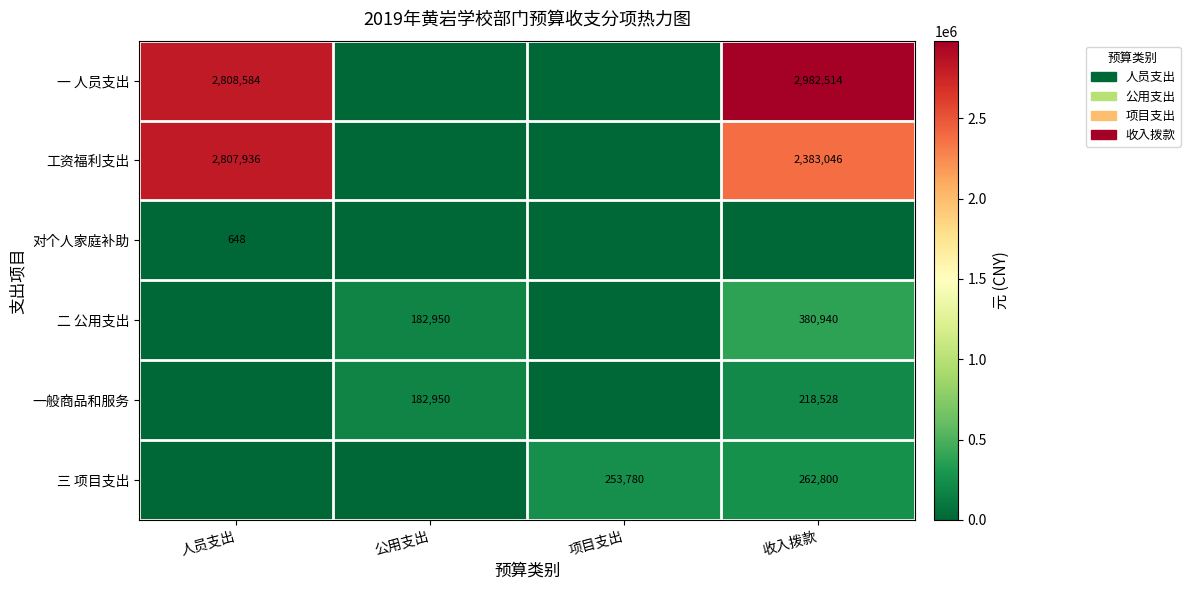

The value of 工资福利支出 at 收入拨款 is 2383046. True or false?

True